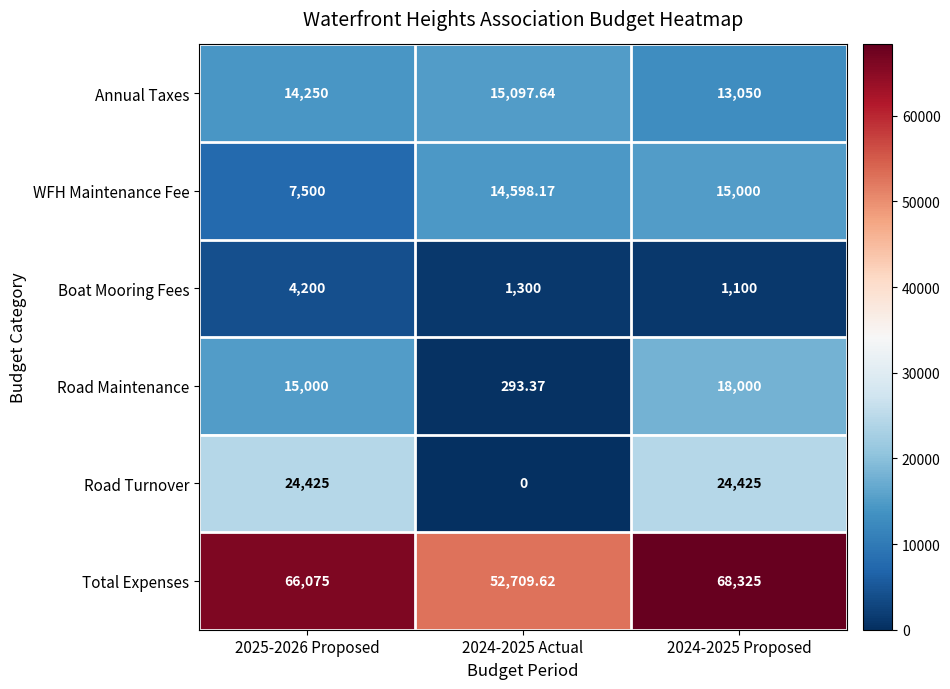

Which series has the largest total across all categories?

Total Expenses